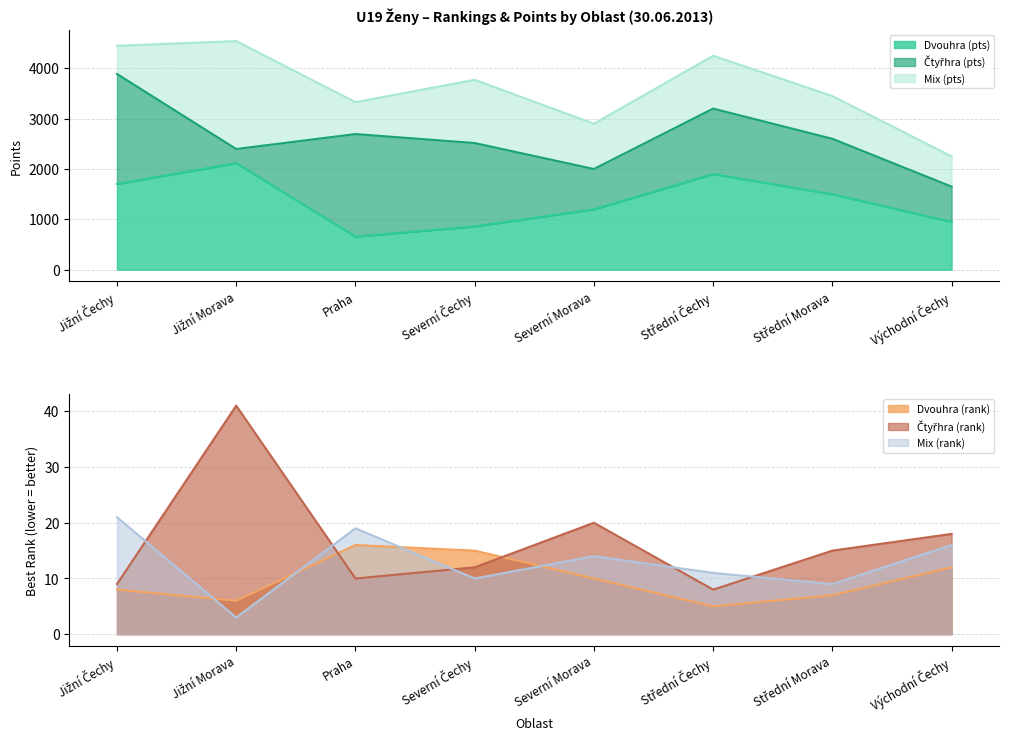

What is the lowest value of the Dvouhra (pts) series?

658